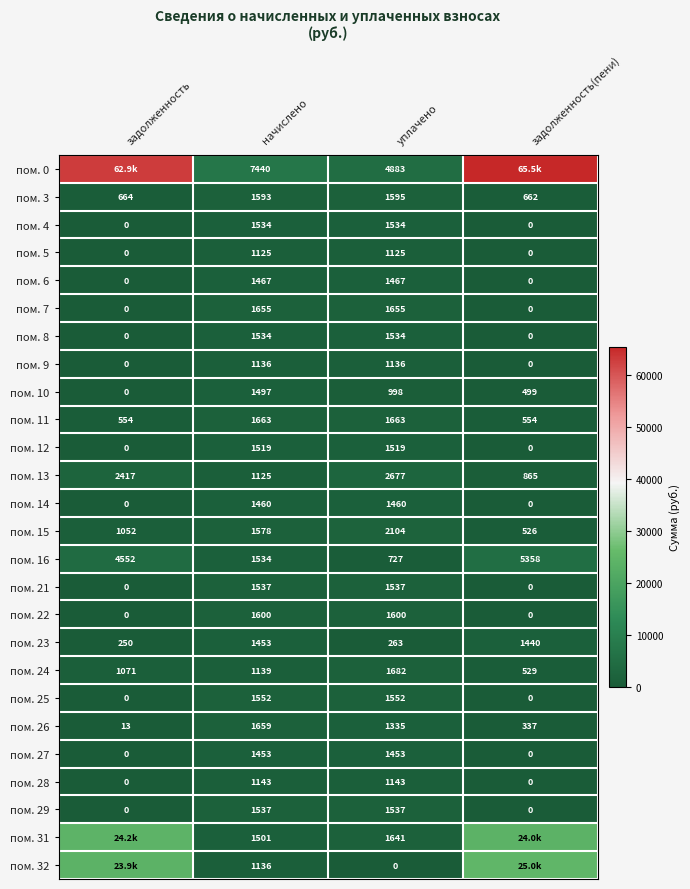

What is the spread (max minus min) of values at начислено?

6315.0